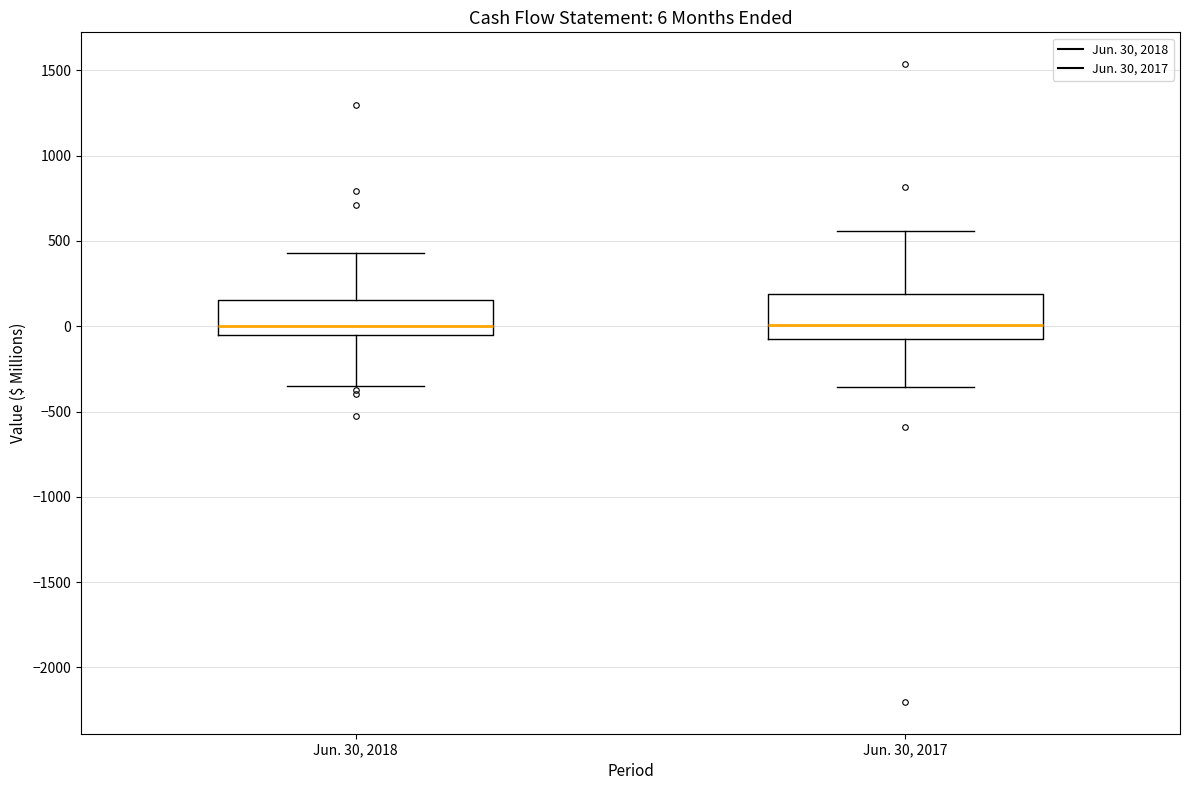

Comparing the boxes themselves (not the whiskers), which one is the tallest?

Jun. 30, 2017